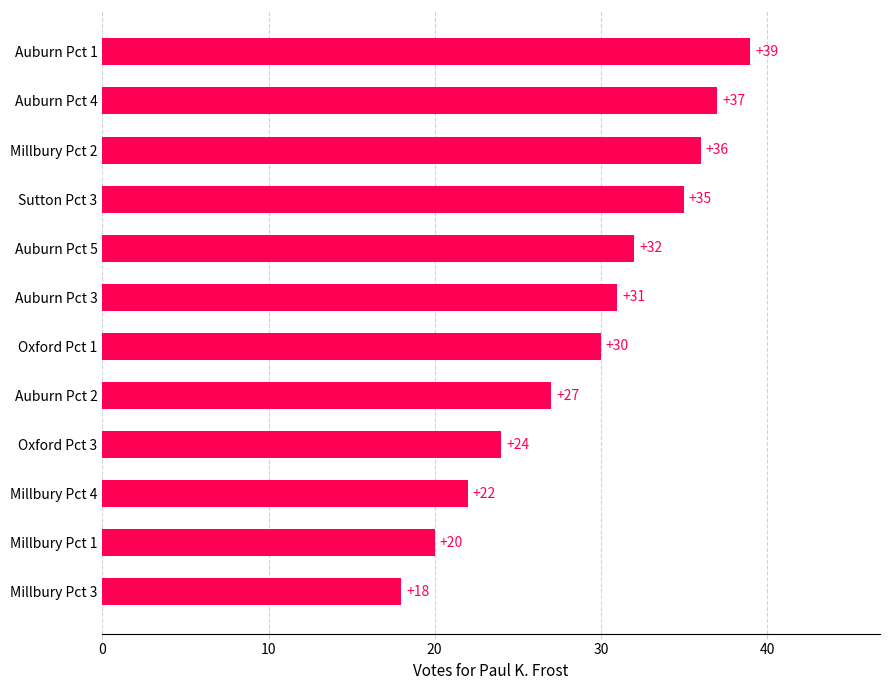

Reading bottom to top, extract all data points from this chart.

Millbury Pct 3=18	Millbury Pct 1=20	Millbury Pct 4=22	Oxford Pct 3=24	Auburn Pct 2=27	Oxford Pct 1=30	Auburn Pct 3=31	Auburn Pct 5=32	Sutton Pct 3=35	Millbury Pct 2=36	Auburn Pct 4=37	Auburn Pct 1=39